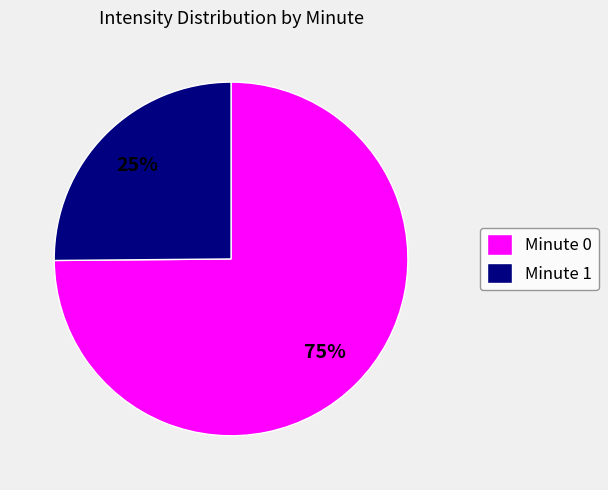

The Minute 1 slice represents 25% of the pie. True or false?

True